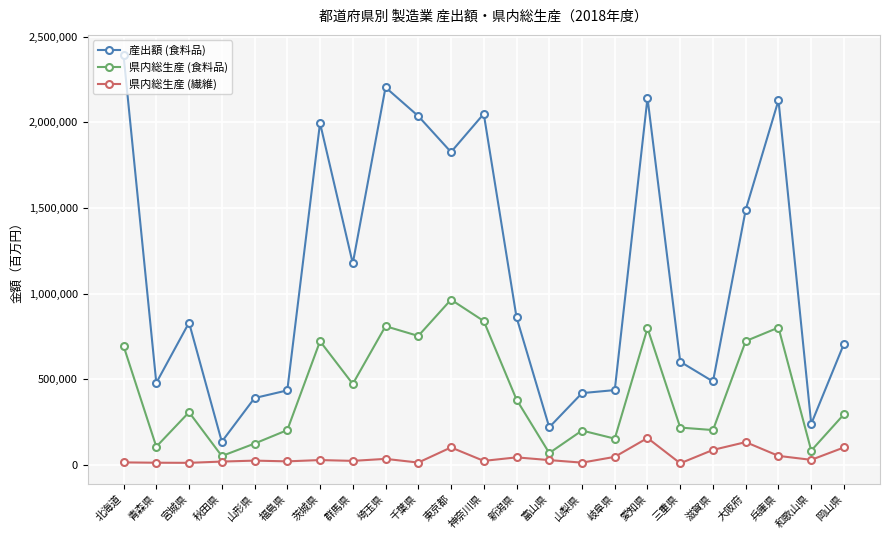

What is the average value of the 県内総生産 (繊維) series?

45049